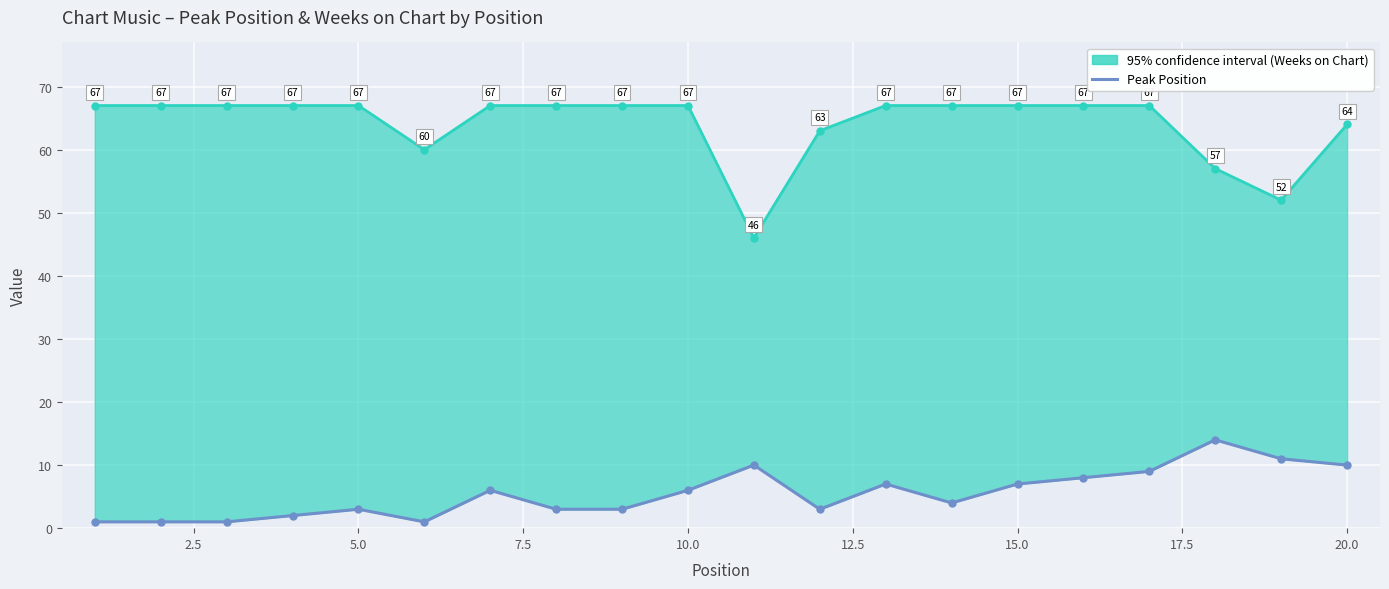

Does the chart display data point markers on the line(s)?

Yes